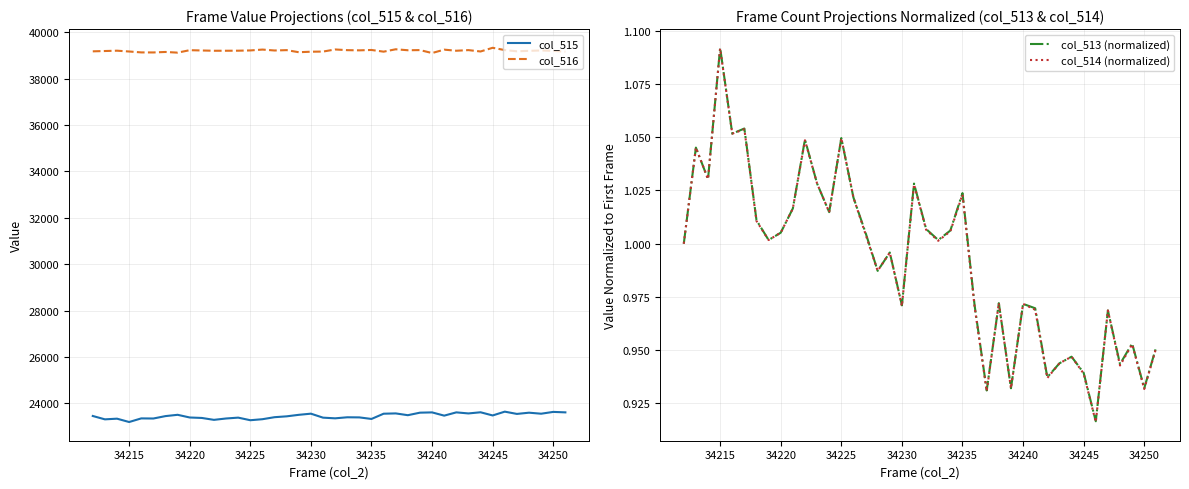

True or false: col_515 has a value of 7426 at 34215.

False